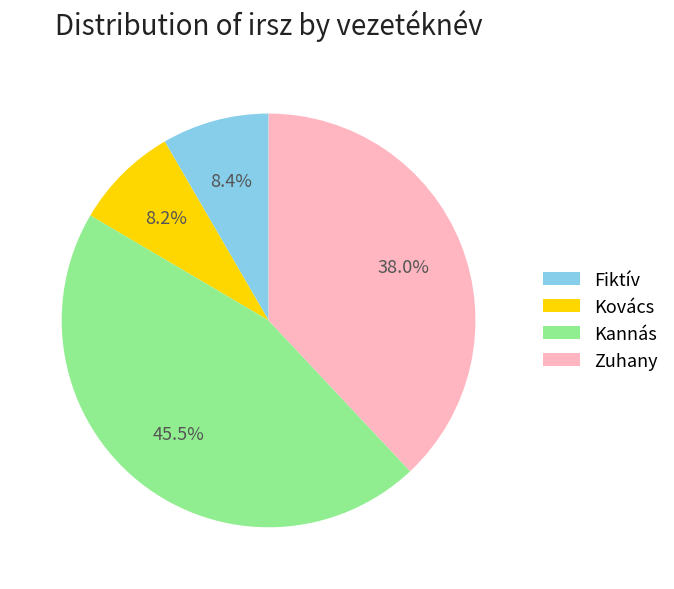

Does Kovács represent more than half of the total?

No